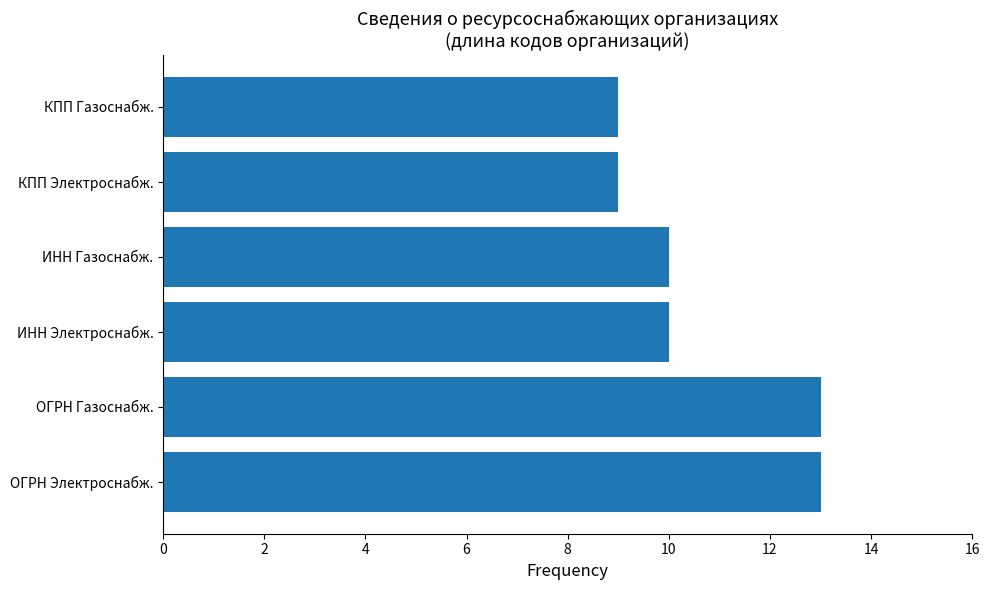

What is the change in value from ОГРН Газоснабж. to ИНН Электроснабж.?

-3